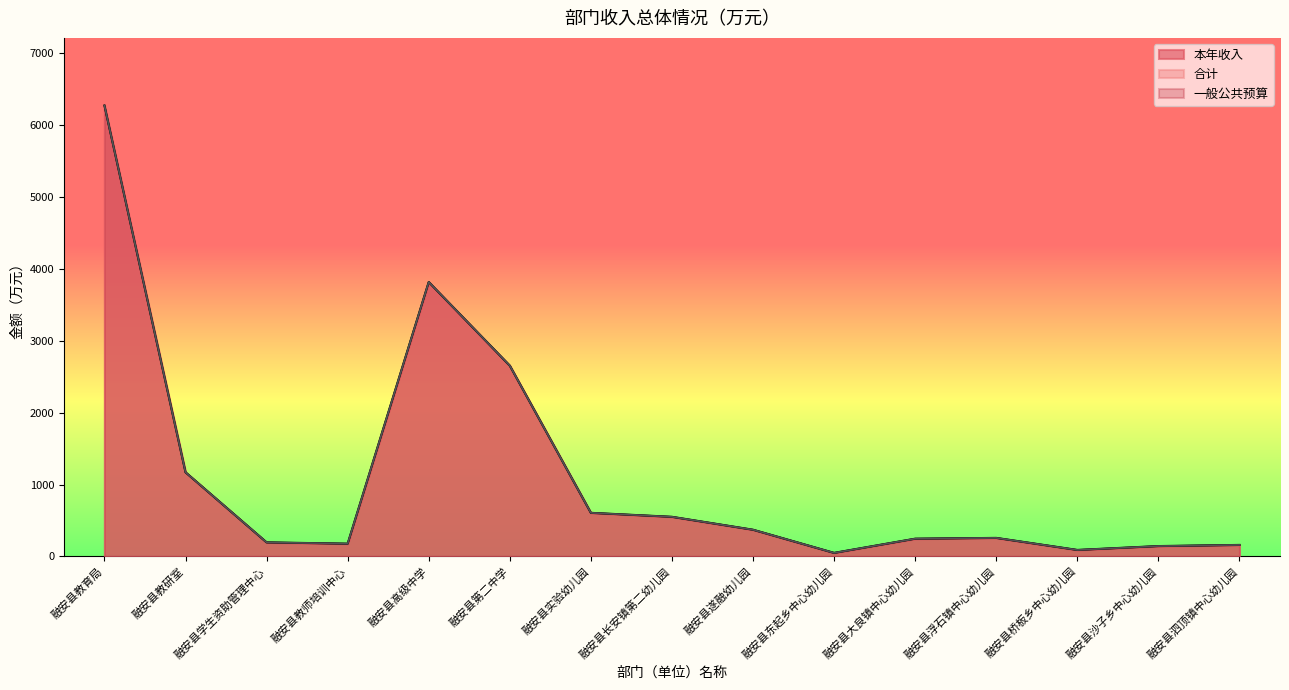

How many values in the 合计 series exceed 258?

8